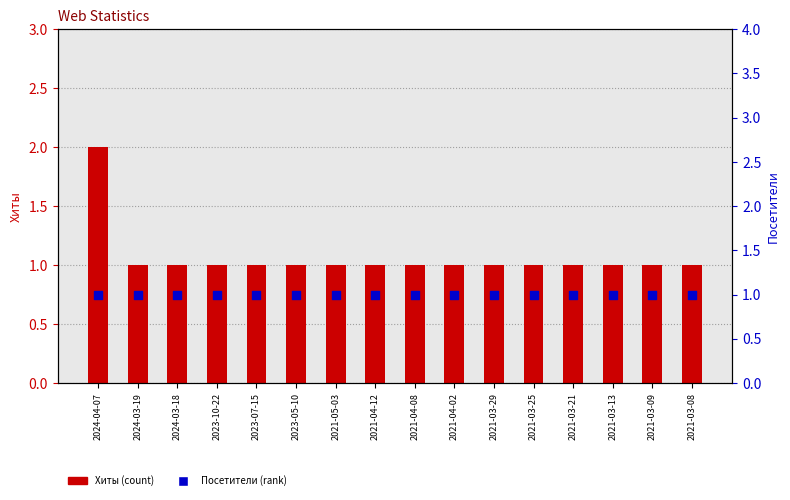

What is the total value across all series at 2023-10-22?

2